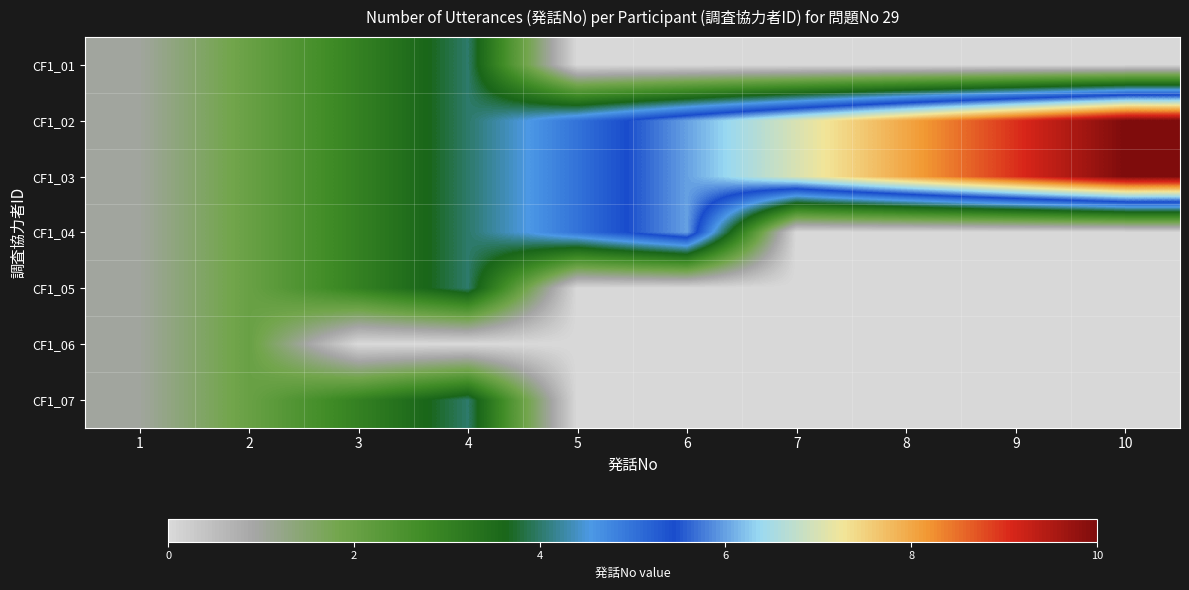

What is the spread (max minus min) of values at 4?

4